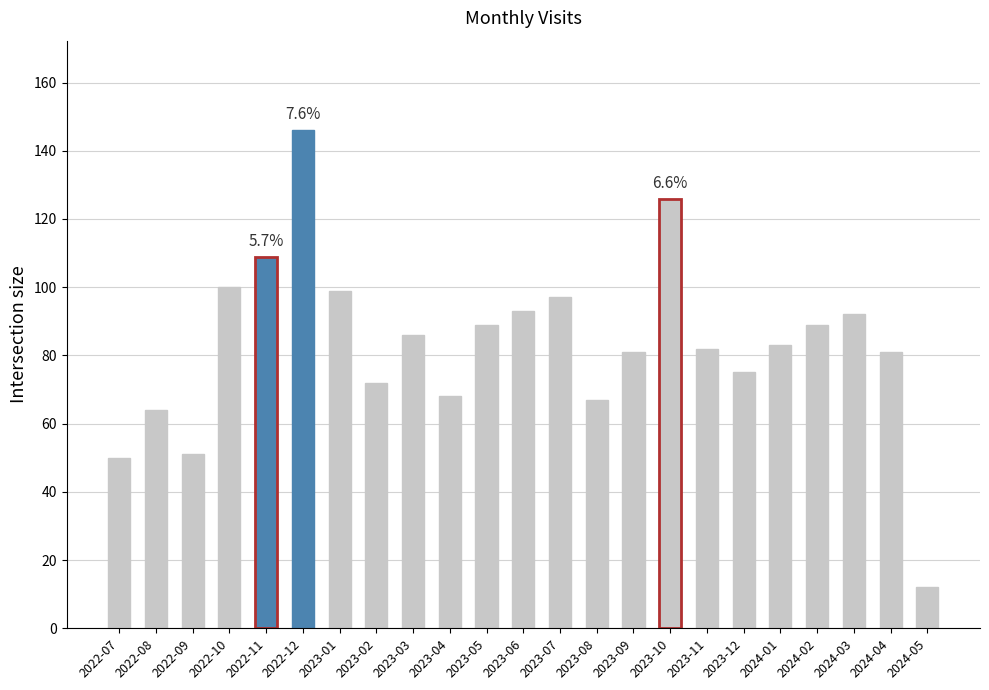

What is the difference between the maximum and second lowest values?

96